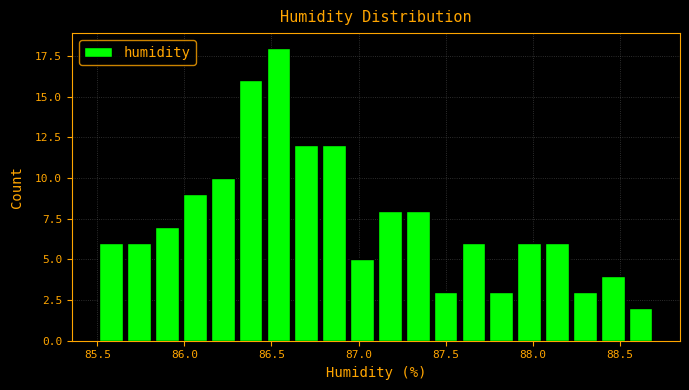

Around what value on the x-axis is the tallest bar? Give the approximate position of its centre, as read against the axis.

86.55